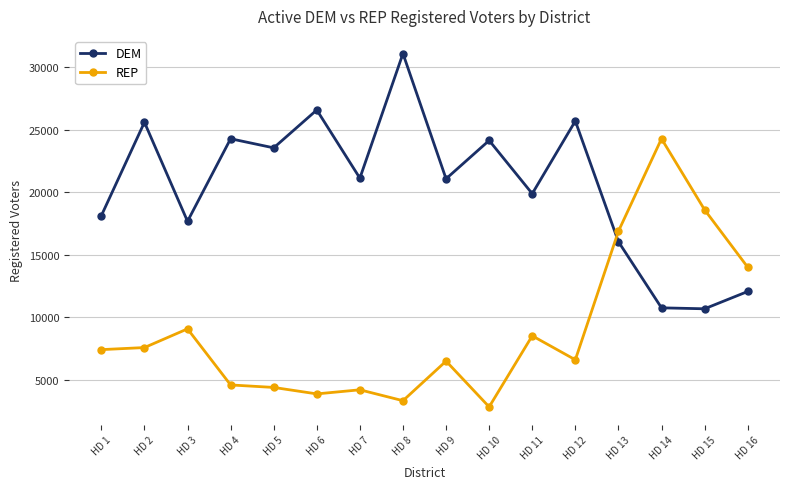

Which series has the largest range (max minus min)?

REP